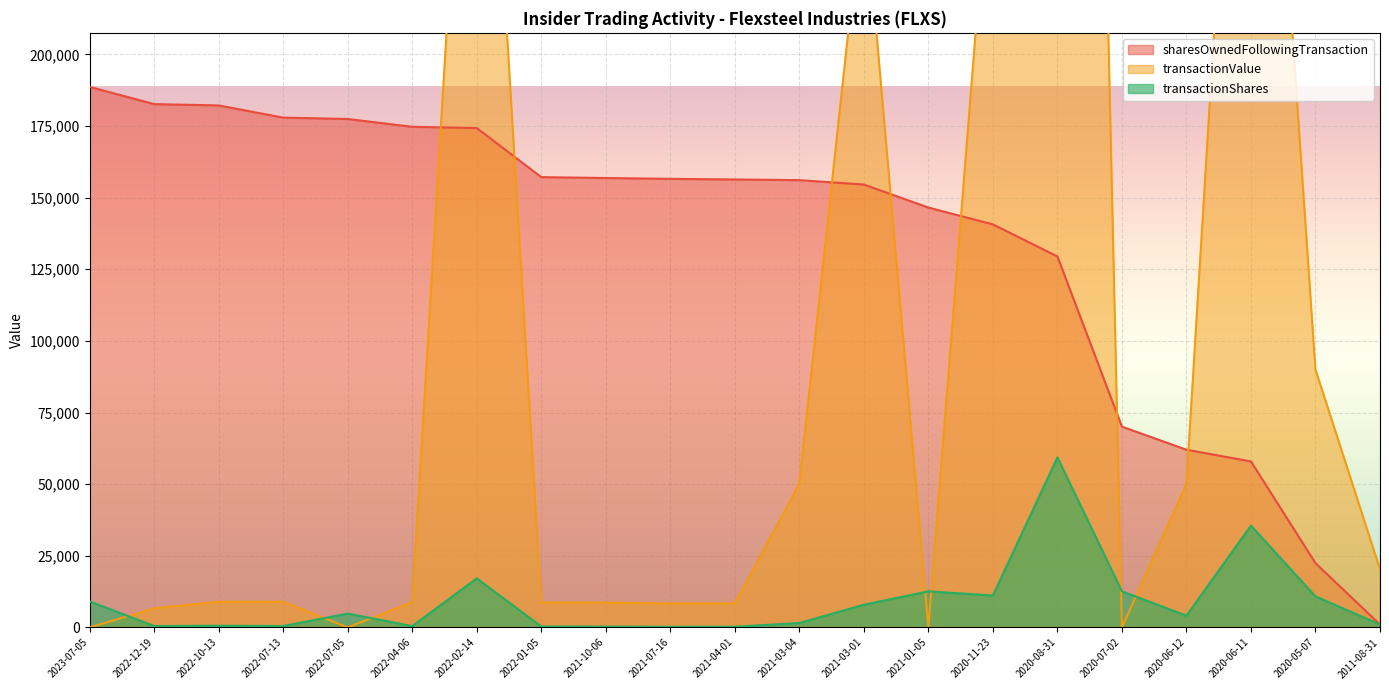

What is the difference between the maximum and minimum values in the transactionShares series?

59127